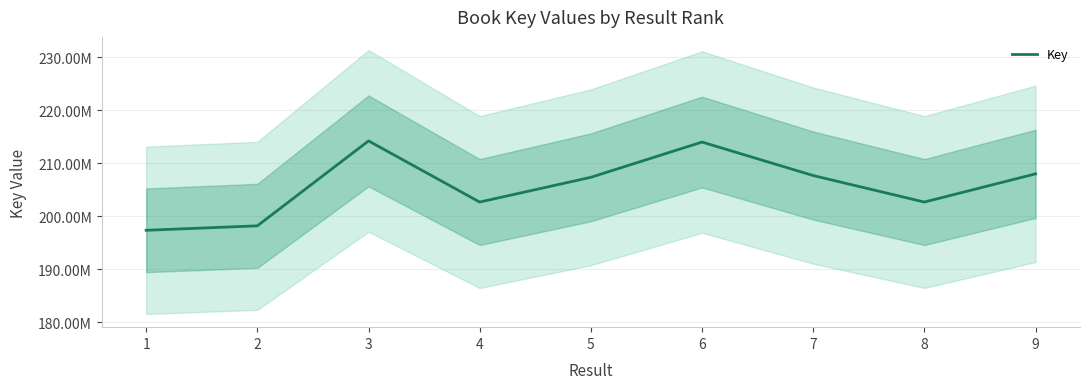

Is this an area chart (filled region under the line)?

No